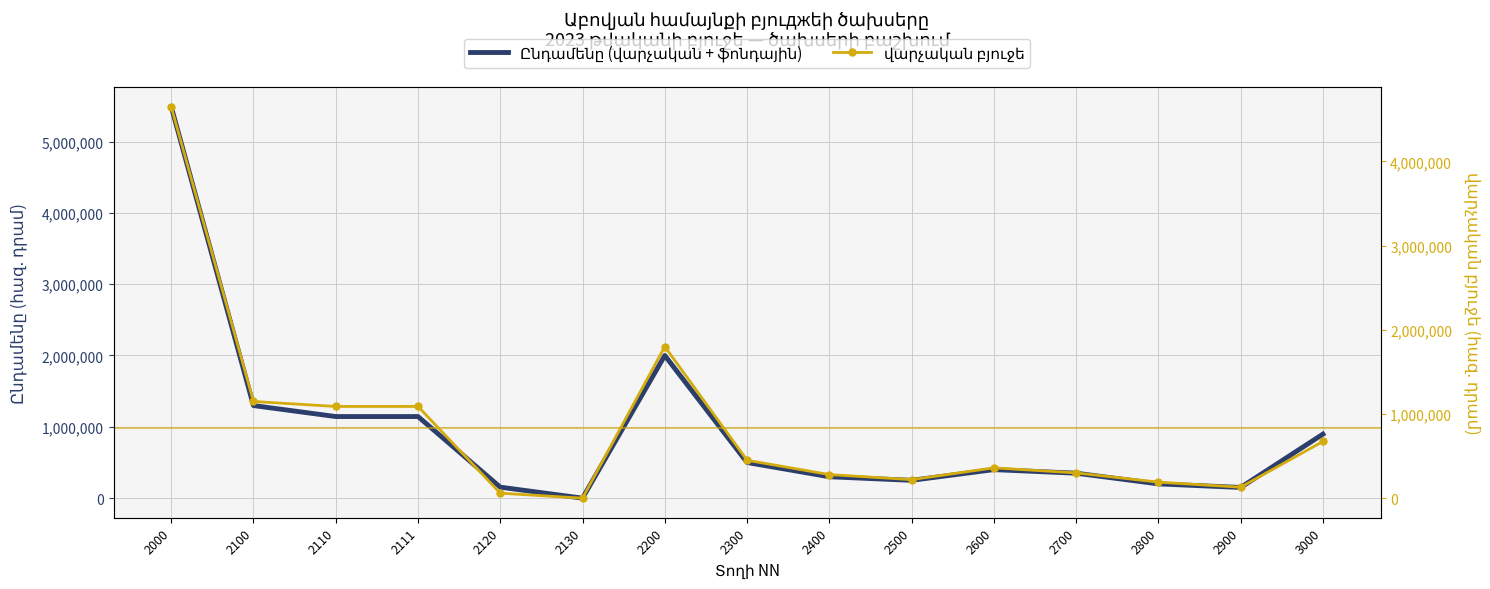

In վարչական բյուջե, how many points are higher than both neighbors (excluding endpoints)?

2